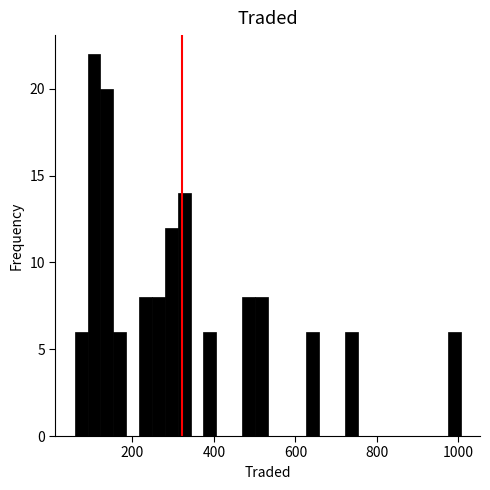

Around what value on the x-axis is the tallest bar? Give the approximate position of its centre, as read against the axis.

100